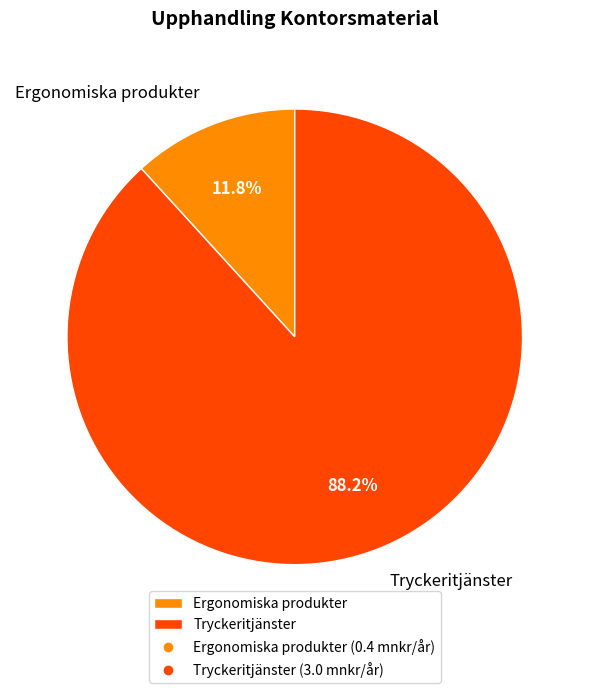

True or false: Ergonomiska produkter accounts for 25% of the total.

False